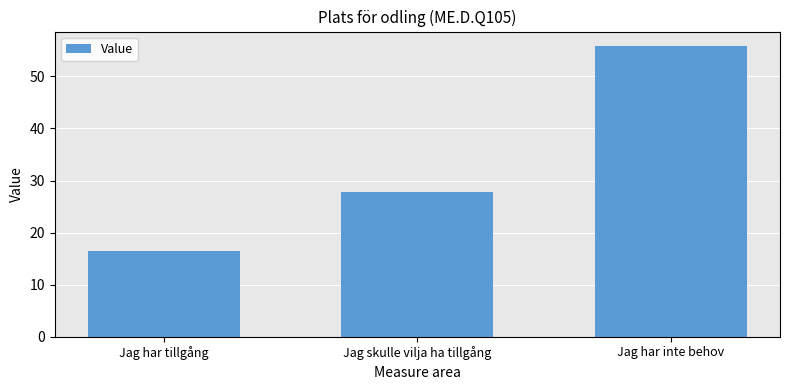

What value does the data have at Jag har inte behov?

55.8